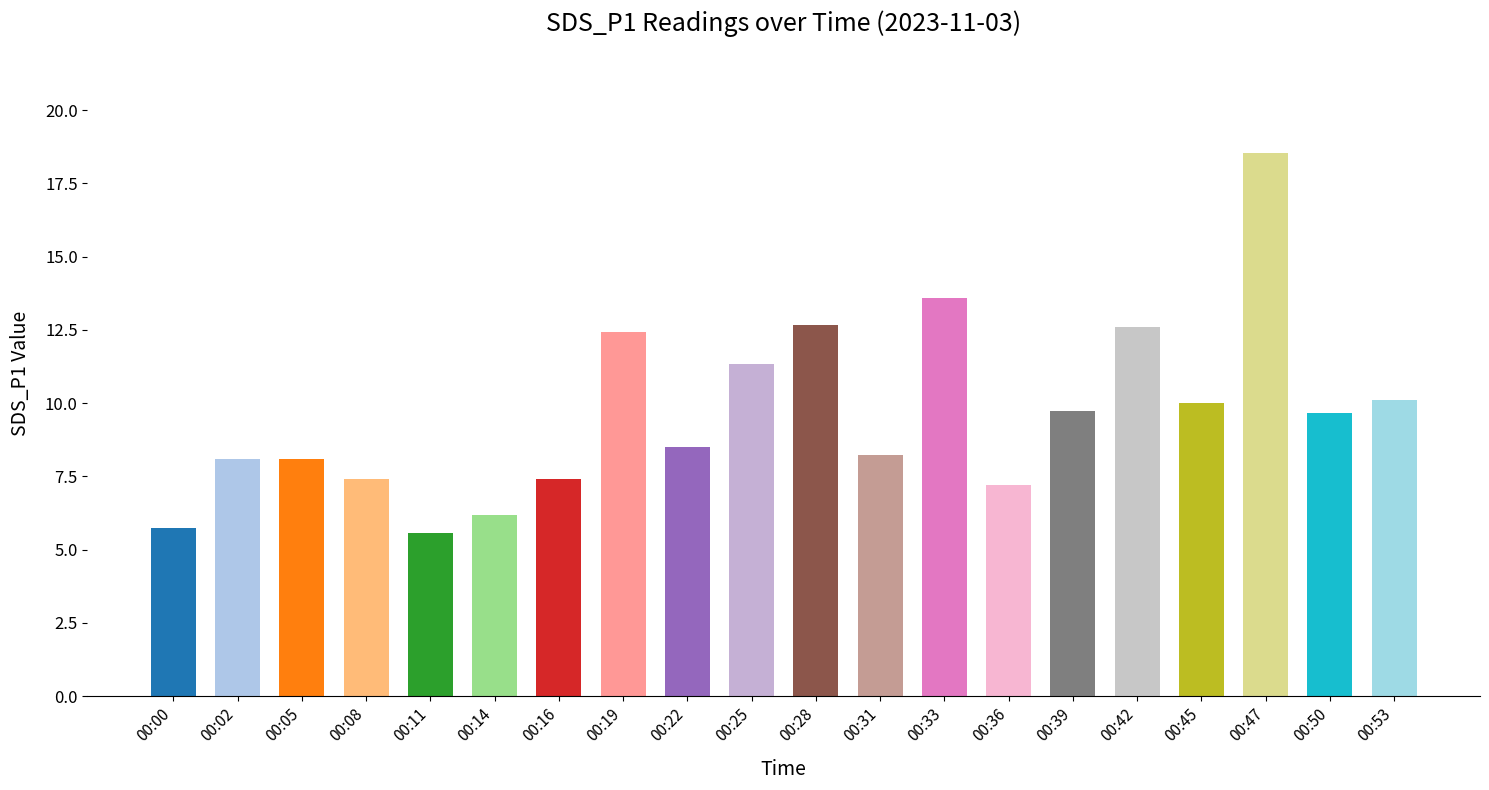

True or false: the data shows 4.0 at 00:45.

False